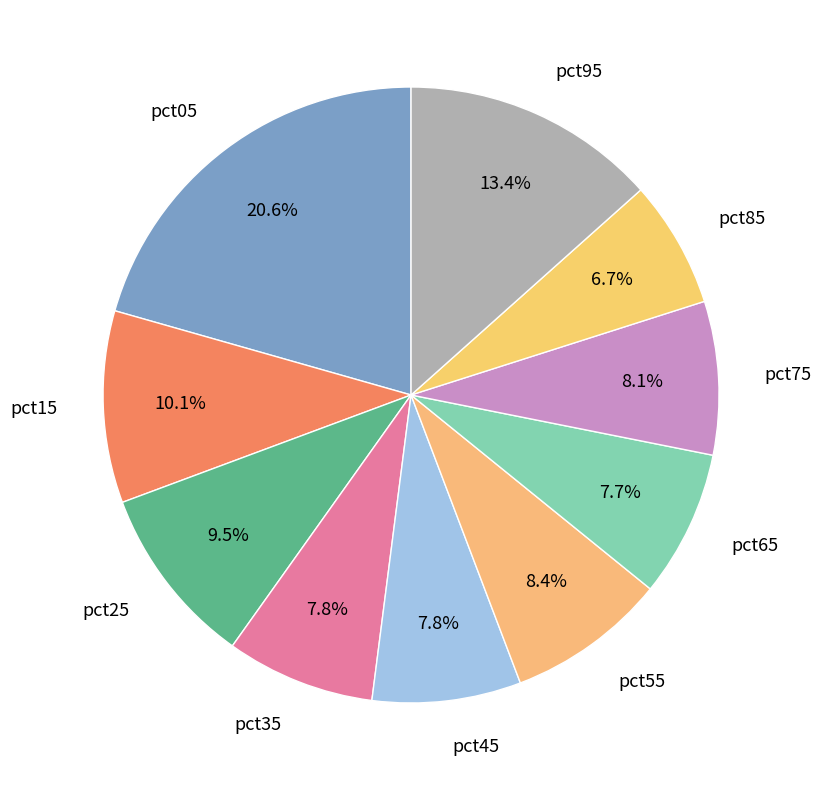

Which has a higher value, pct15 or pct35?

pct15